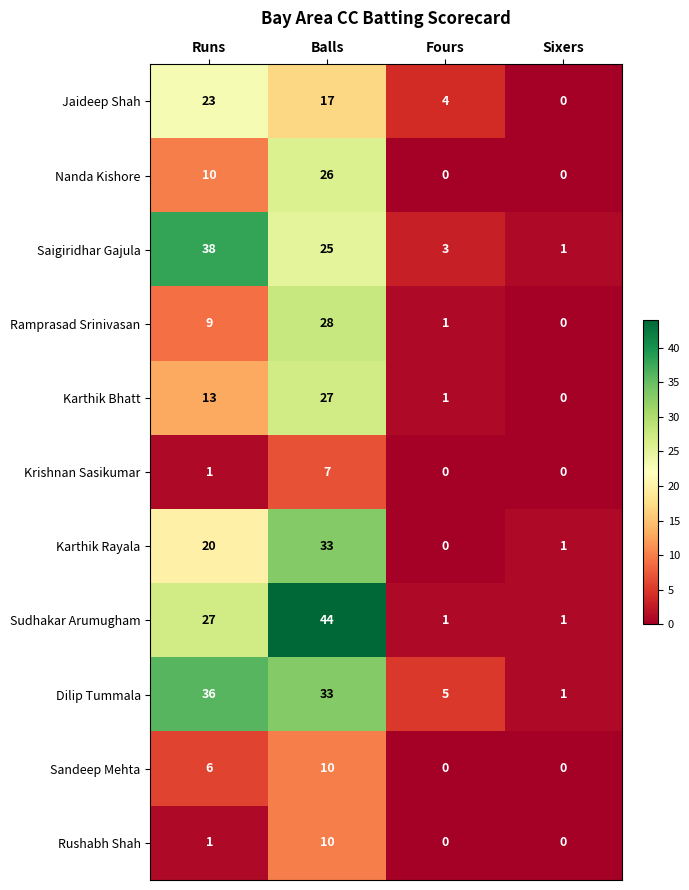

Count the number of data series in this chart.

11